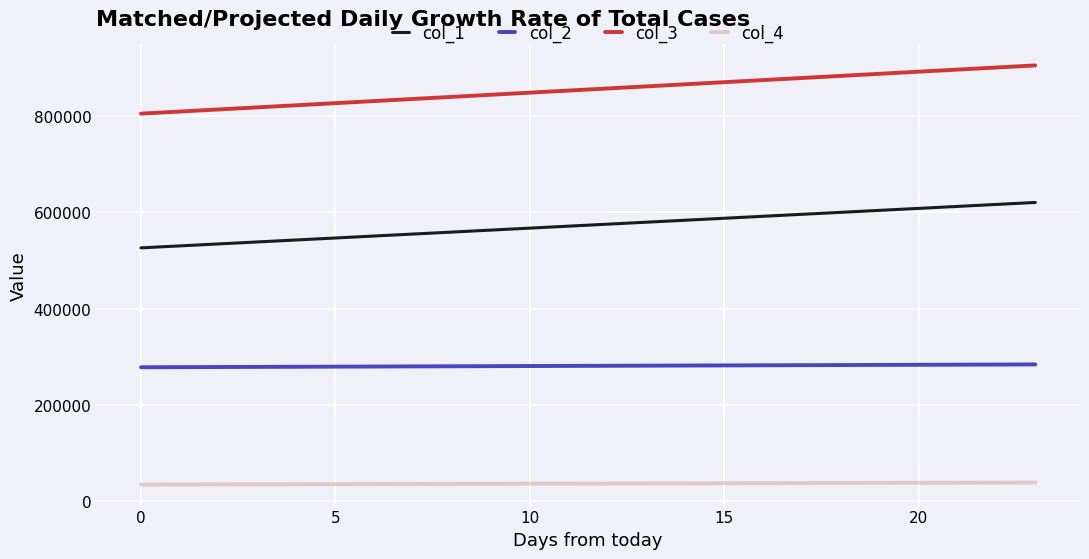

True or false: col_2 and col_3 cross at least once.

False